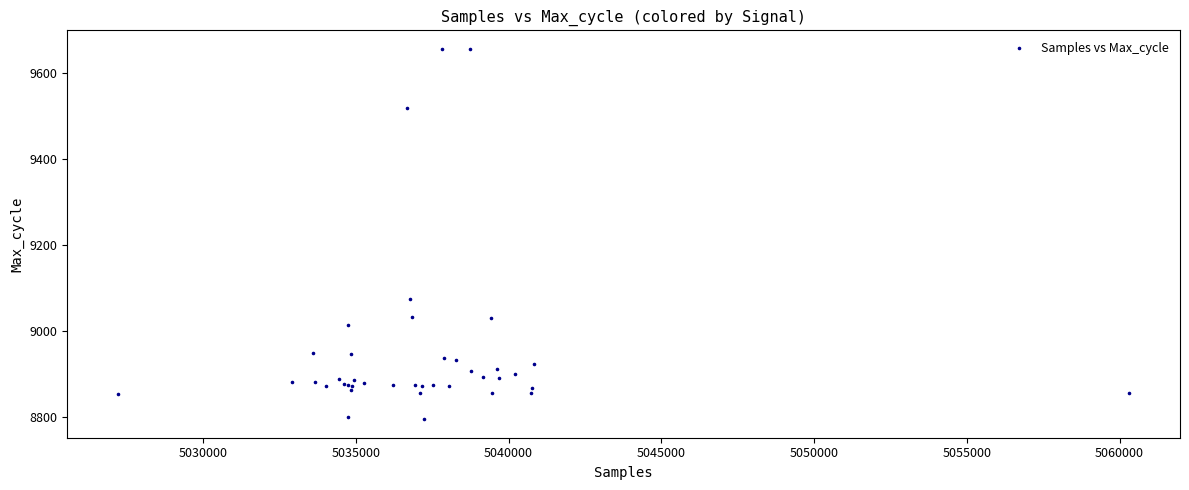

What Y value in the scatter plot is closest to 9225?

9075